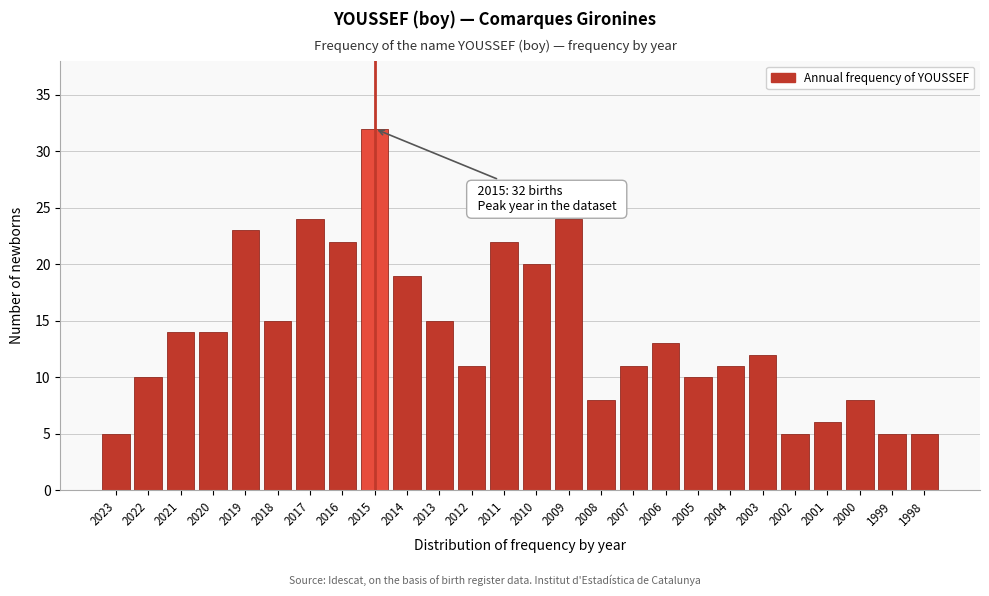

Reading right to left, extract all data points from this chart.

1998=5	1999=5	2000=8	2001=6	2002=5	2003=12	2004=11	2005=10	2006=13	2007=11	2008=8	2009=24	2010=20	2011=22	2012=11	2013=15	2014=19	2015=32	2016=22	2017=24	2018=15	2019=23	2020=14	2021=14	2022=10	2023=5